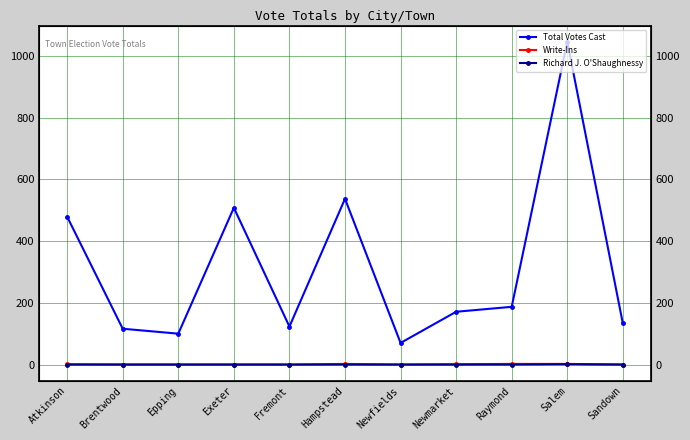

How many interior local valleys does the Total Votes Cast series have?

3